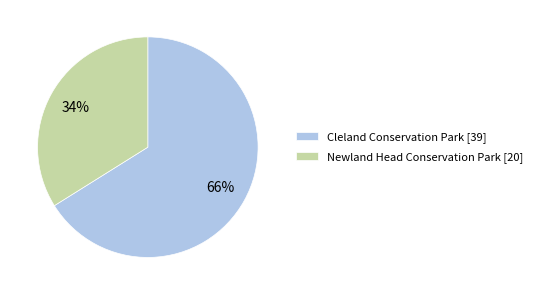

Does any single category account for the majority?

Yes